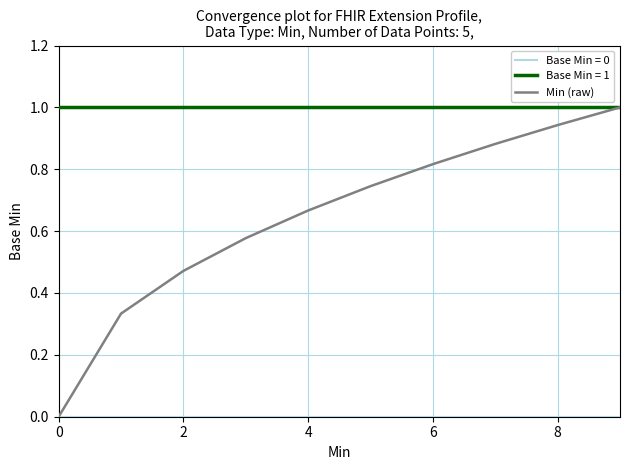

How many lines are shown in the chart?

3